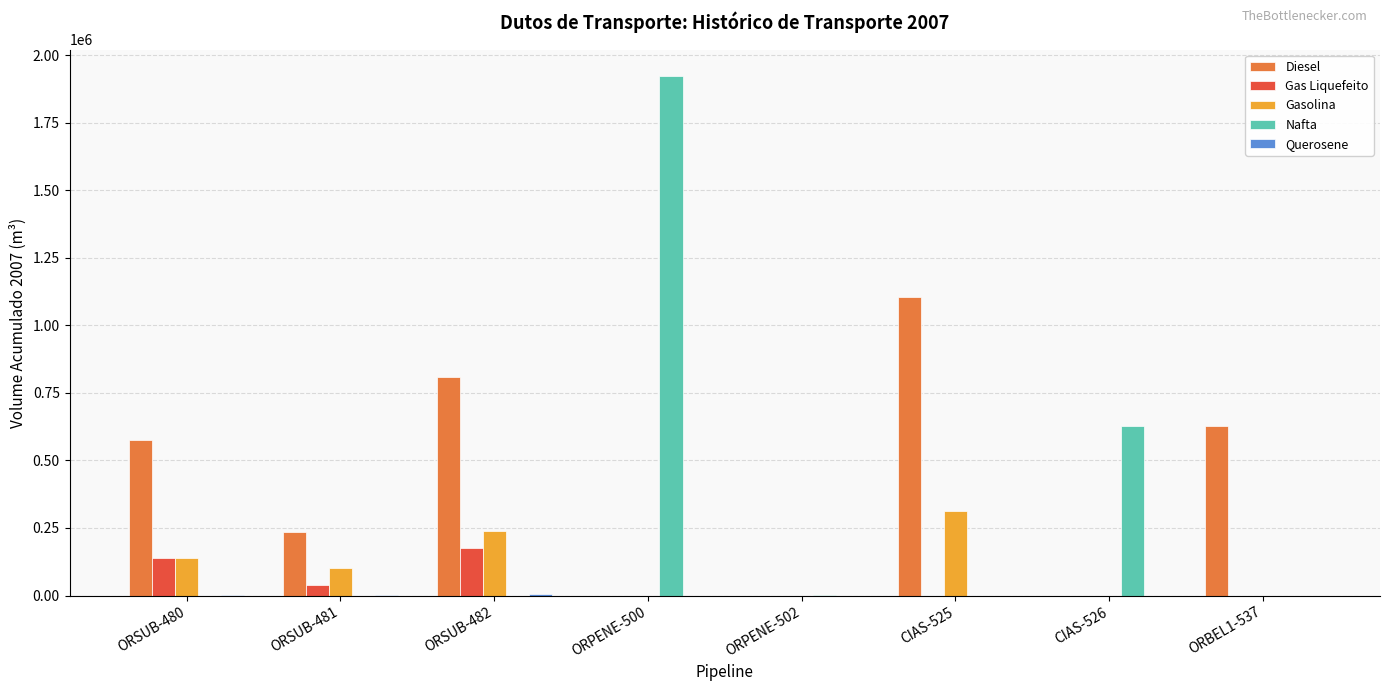

Which series has the largest total across all categories?

Diesel